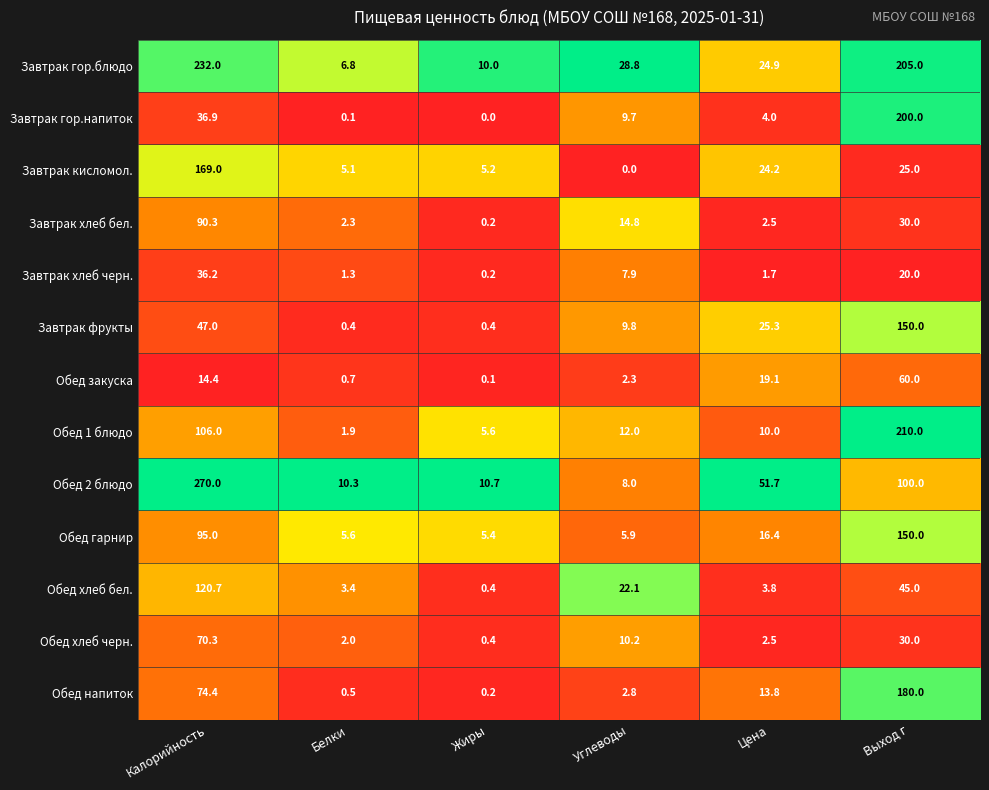

Which series has the widest spread of values?

Обед 2 блюдо